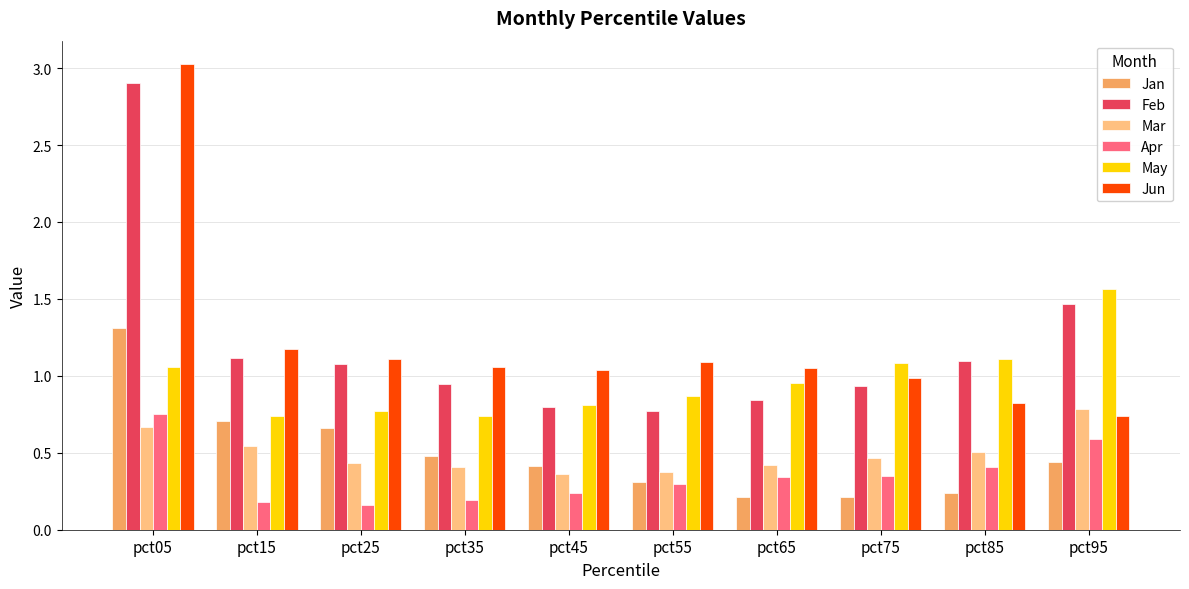

What value does the Jun series have at pct05?

3.0